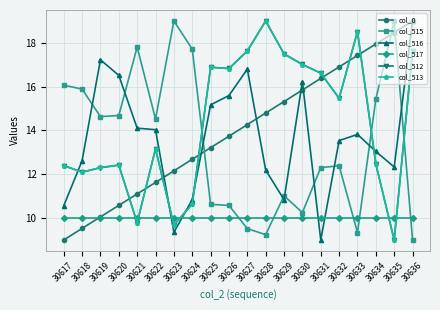

Where does the col_512 series first go above 15?

30625